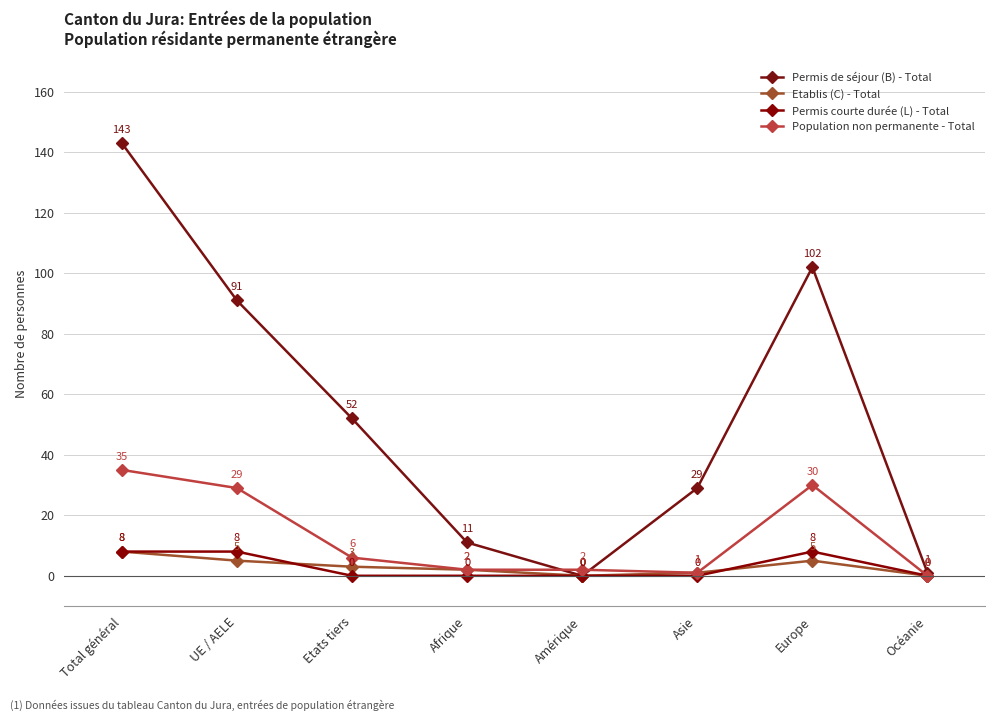

How many times do Population non permanente - Total and Permis de séjour (B) - Total cross each other?

2